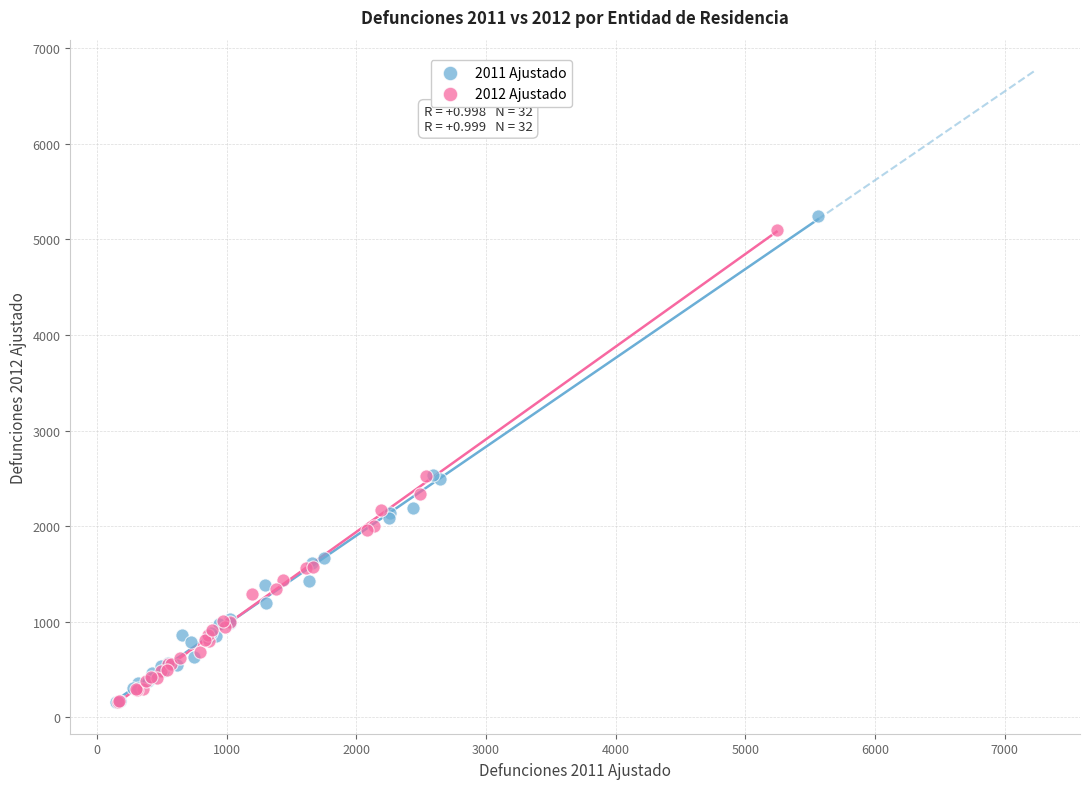

Which series has the largest Y range (max minus min)?

2011 Ajustado